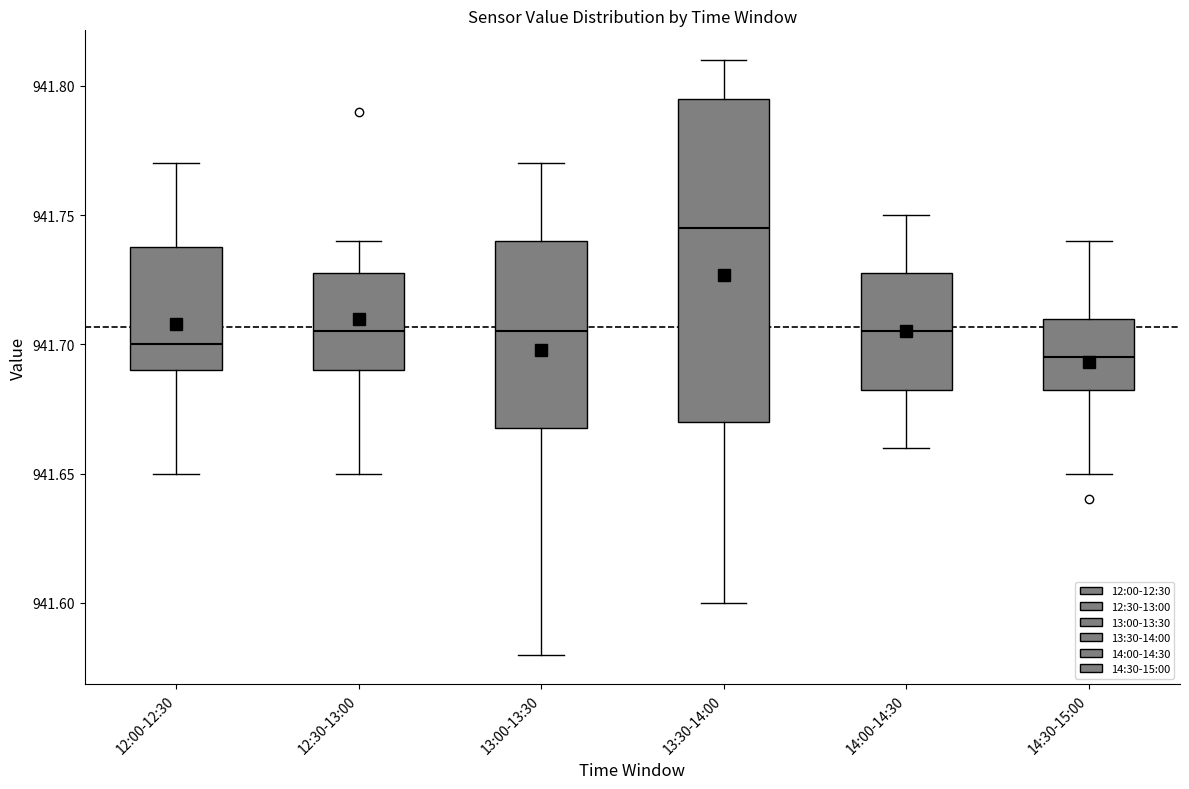

Comparing the boxes themselves (not the whiskers), which one is the tallest?

13:30-14:00